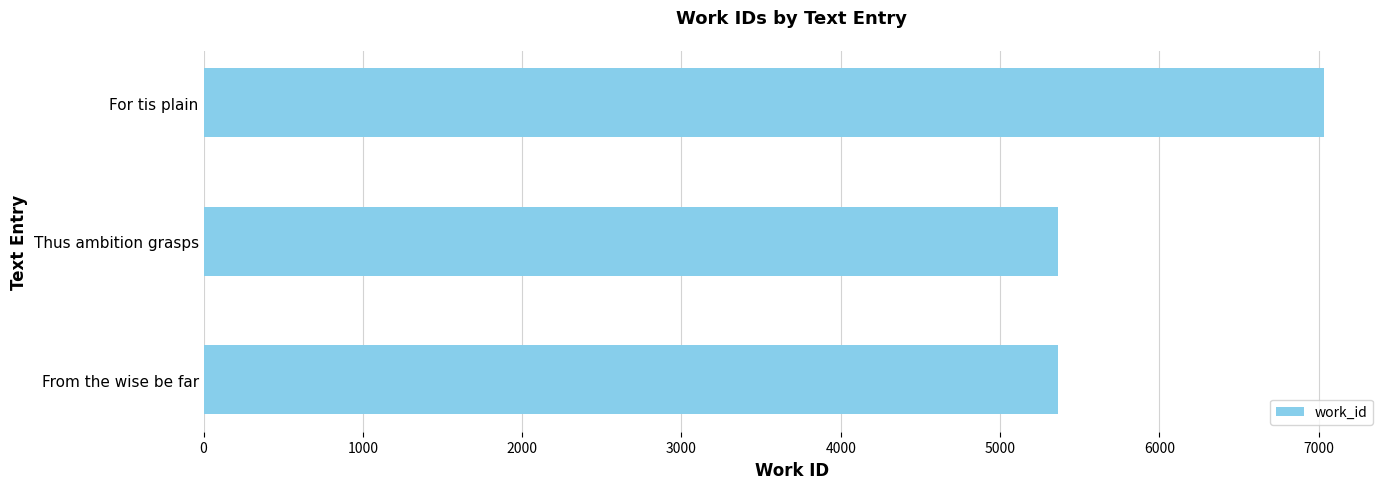

What is the difference between the maximum and minimum values?

1667